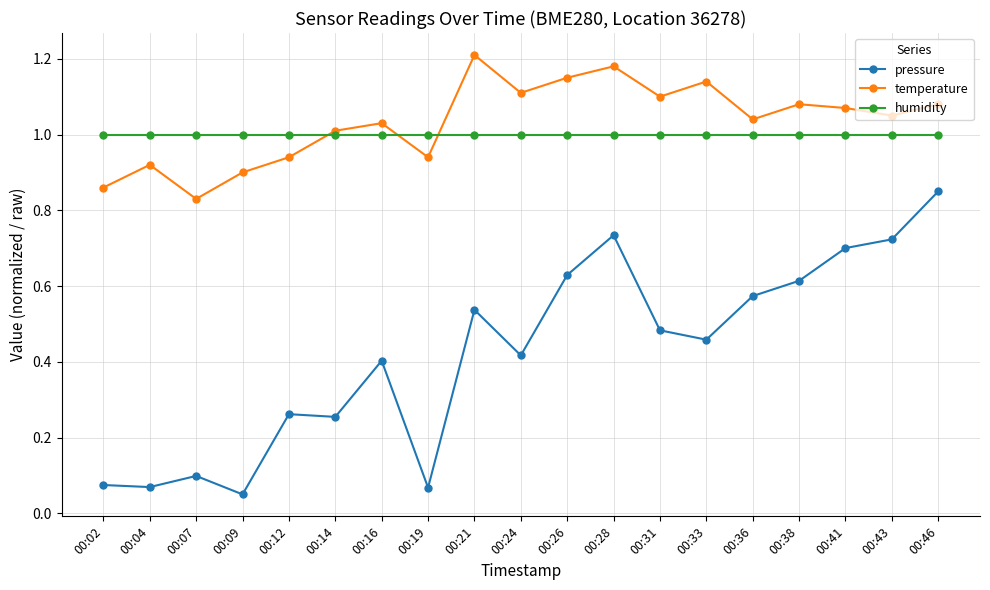

Rank the series at 00:09 from lowest to highest value.

pressure, temperature, humidity